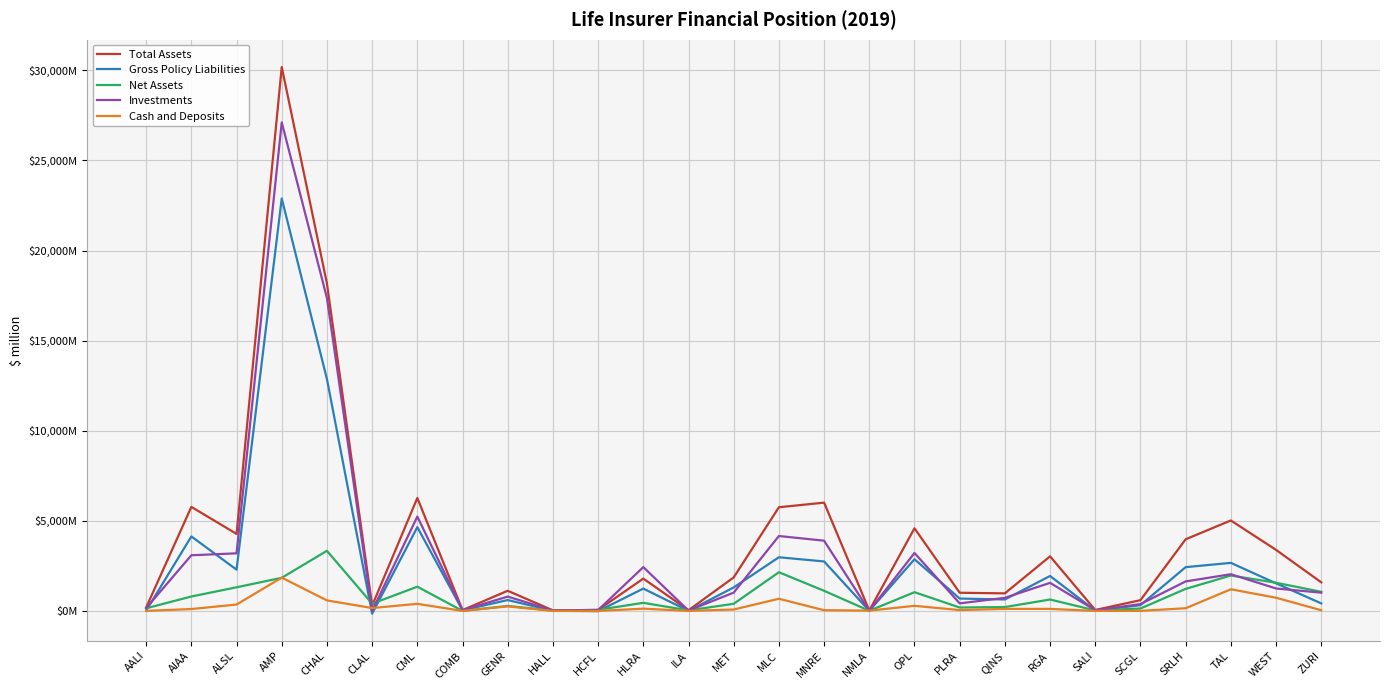

Between which two adjacent categories do Gross Policy Liabilities and Net Assets first intersect?

AALI and AIAA